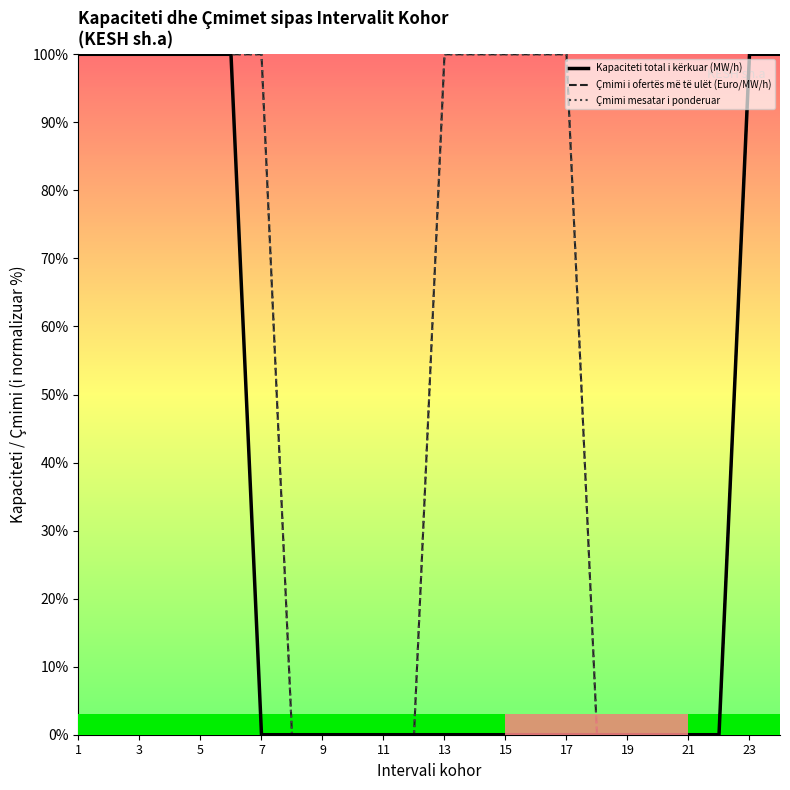

True or false: Çmimi i ofertës më të ulët (Euro/MW/h) and Kapaciteti total i kërkuar (MW/h) cross at least once.

False